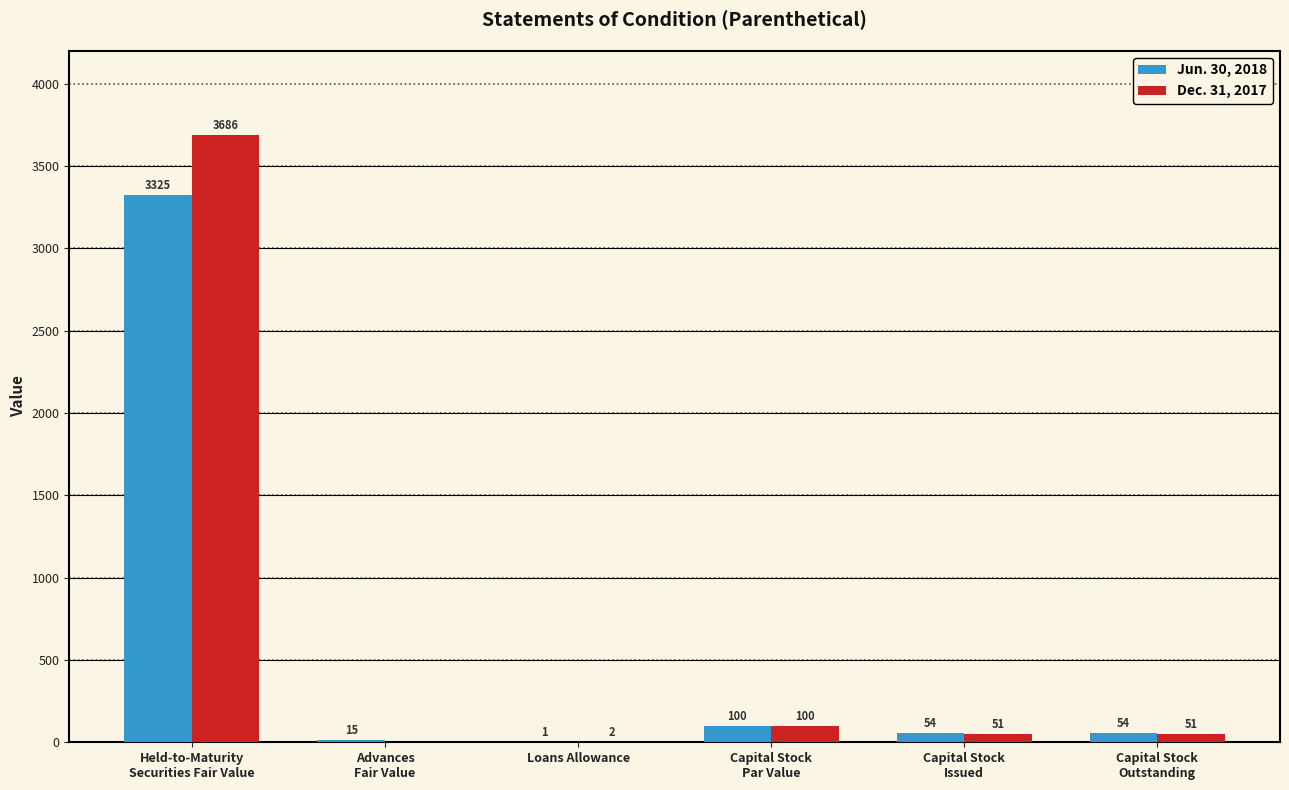

Reading right to left, transcribe all the data shown in this chart.

Jun. 30, 2018: 54	54	100	1	15	3325
Dec. 31, 2017: 51	51	100	2	0	3686